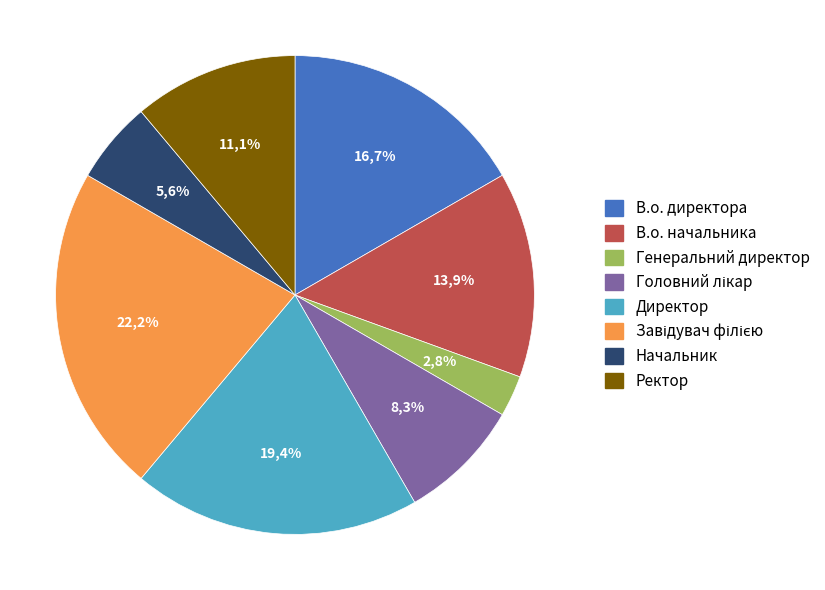

What percentage is the Генеральний директор slice, to the nearest percent?

3%